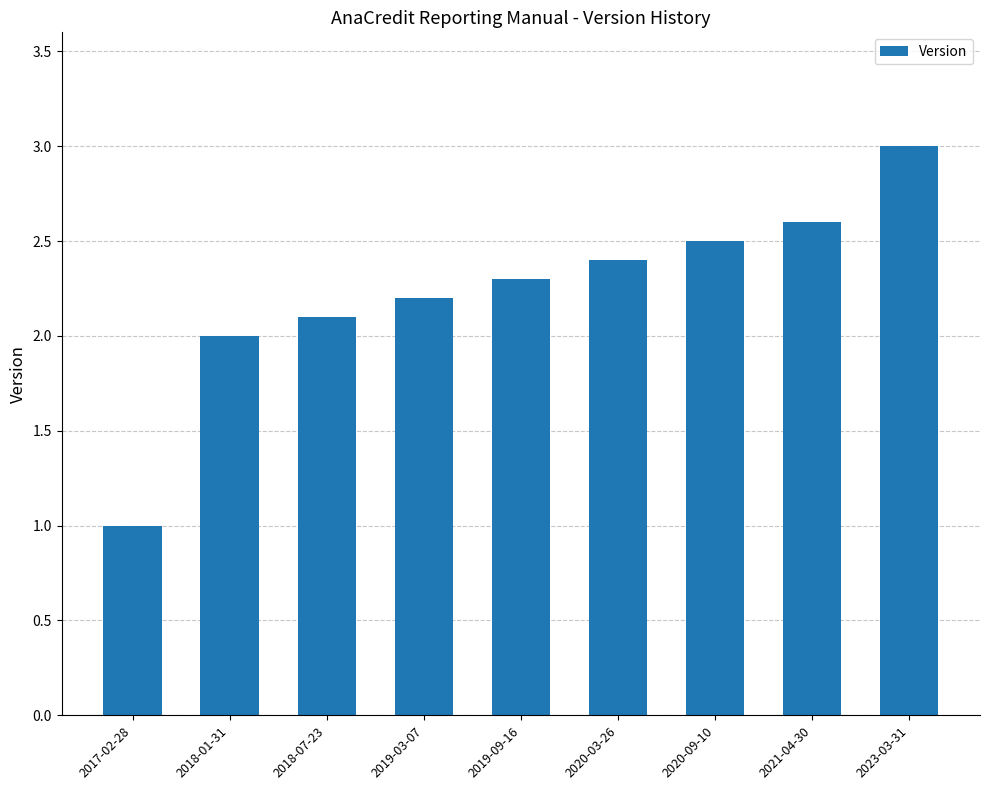

What is the difference between the maximum and second lowest values?

1.0